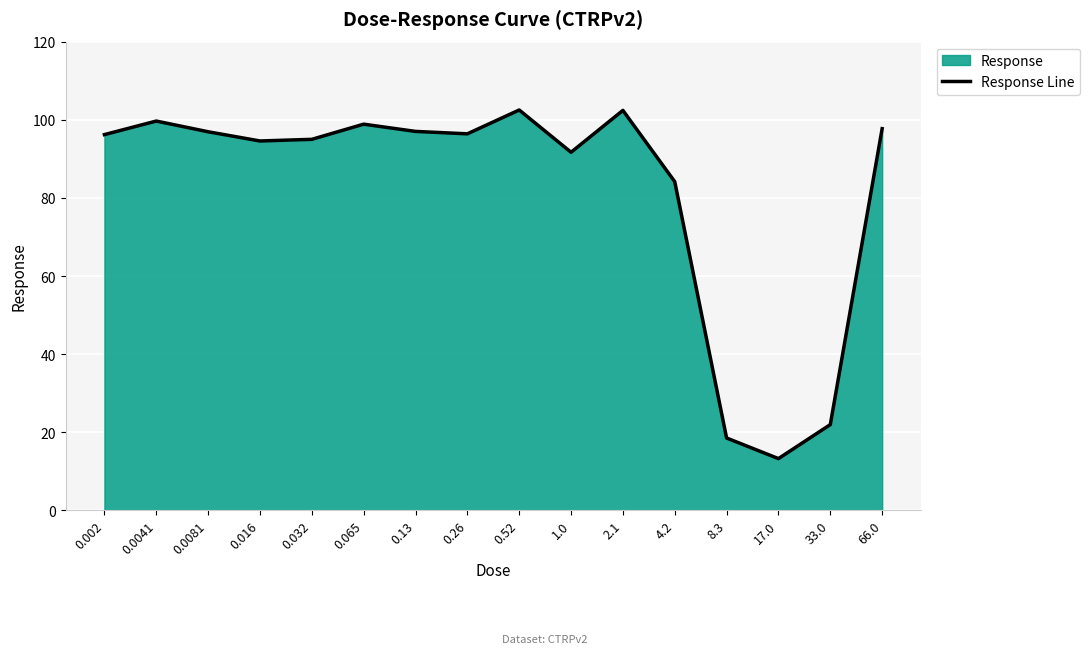

Rank the categories by value from lowest to highest.

17.0, 8.3, 33.0, 4.2, 1.0, 0.016, 0.032, 0.002, 0.26, 0.0081, 0.13, 66.0, 0.065, 0.0041, 2.1, 0.52